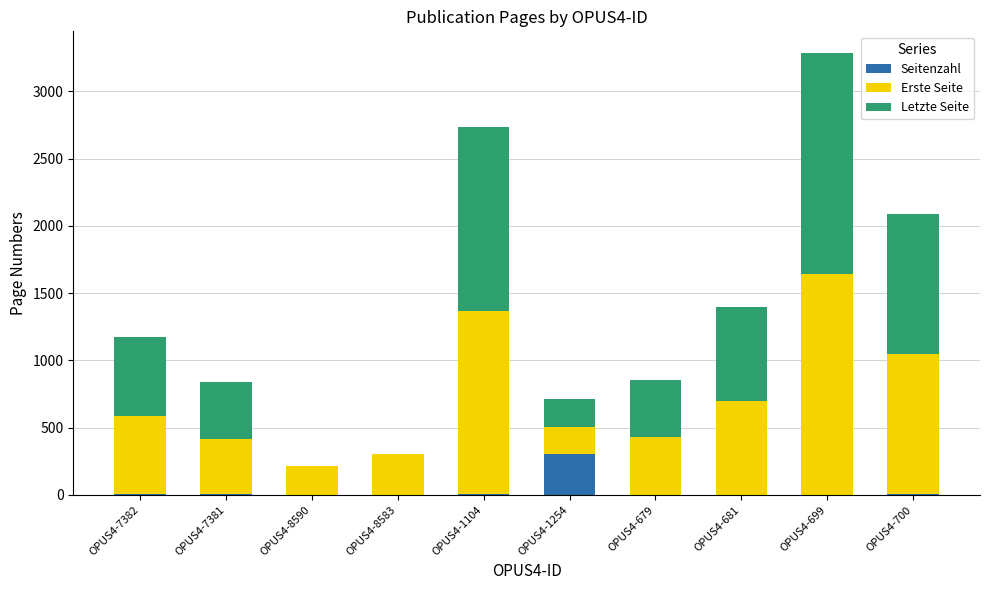

At which label does Seitenzahl reach its peak?

OPUS4-1254